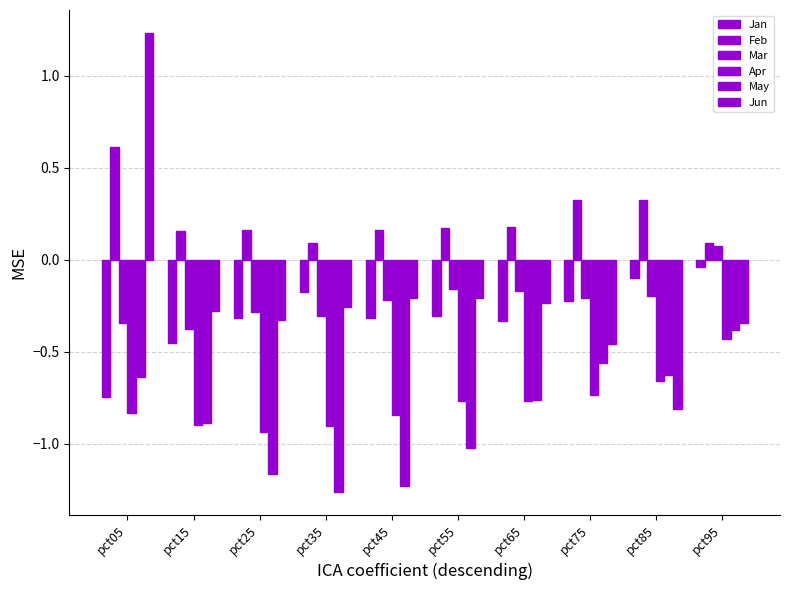

Reading left to right, transcribe all the data shown in this chart.

Jan: -0.7	-0.5	-0.3	-0.2	-0.3	-0.3	-0.3	-0.2	-0.1	-0.0
Feb: 0.6	0.2	0.2	0.1	0.2	0.2	0.2	0.3	0.3	0.1
Mar: -0.3	-0.4	-0.3	-0.3	-0.2	-0.2	-0.2	-0.2	-0.2	0.1
Apr: -0.8	-0.9	-0.9	-0.9	-0.8	-0.8	-0.8	-0.7	-0.7	-0.4
May: -0.6	-0.9	-1.2	-1.3	-1.2	-1.0	-0.8	-0.6	-0.6	-0.4
Jun: 1.2	-0.3	-0.3	-0.3	-0.2	-0.2	-0.2	-0.5	-0.8	-0.3